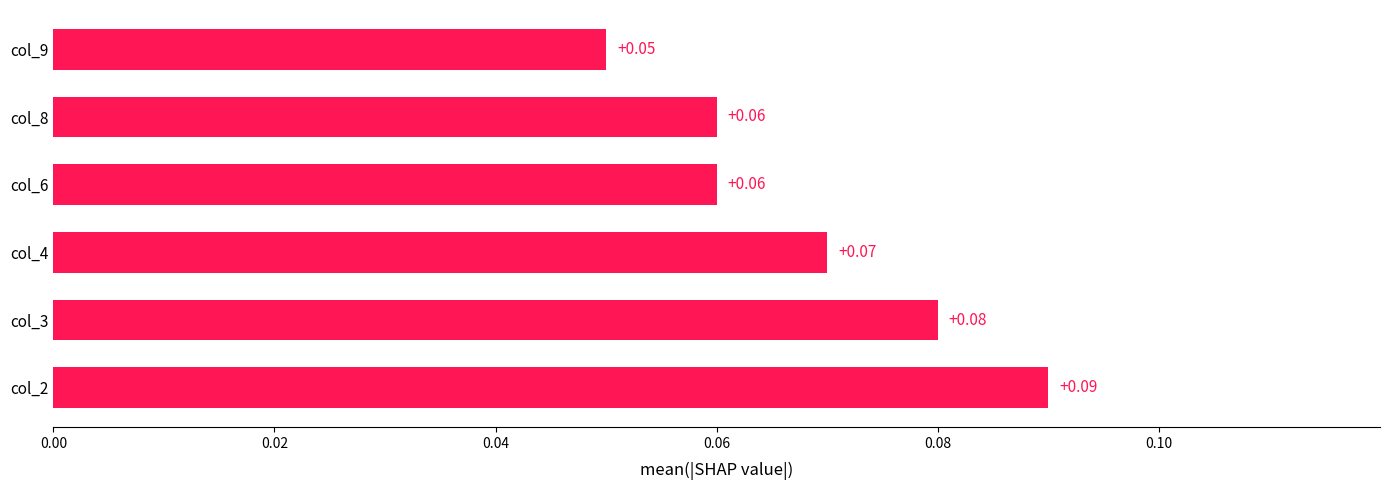

What is the sum of all values?

0.4